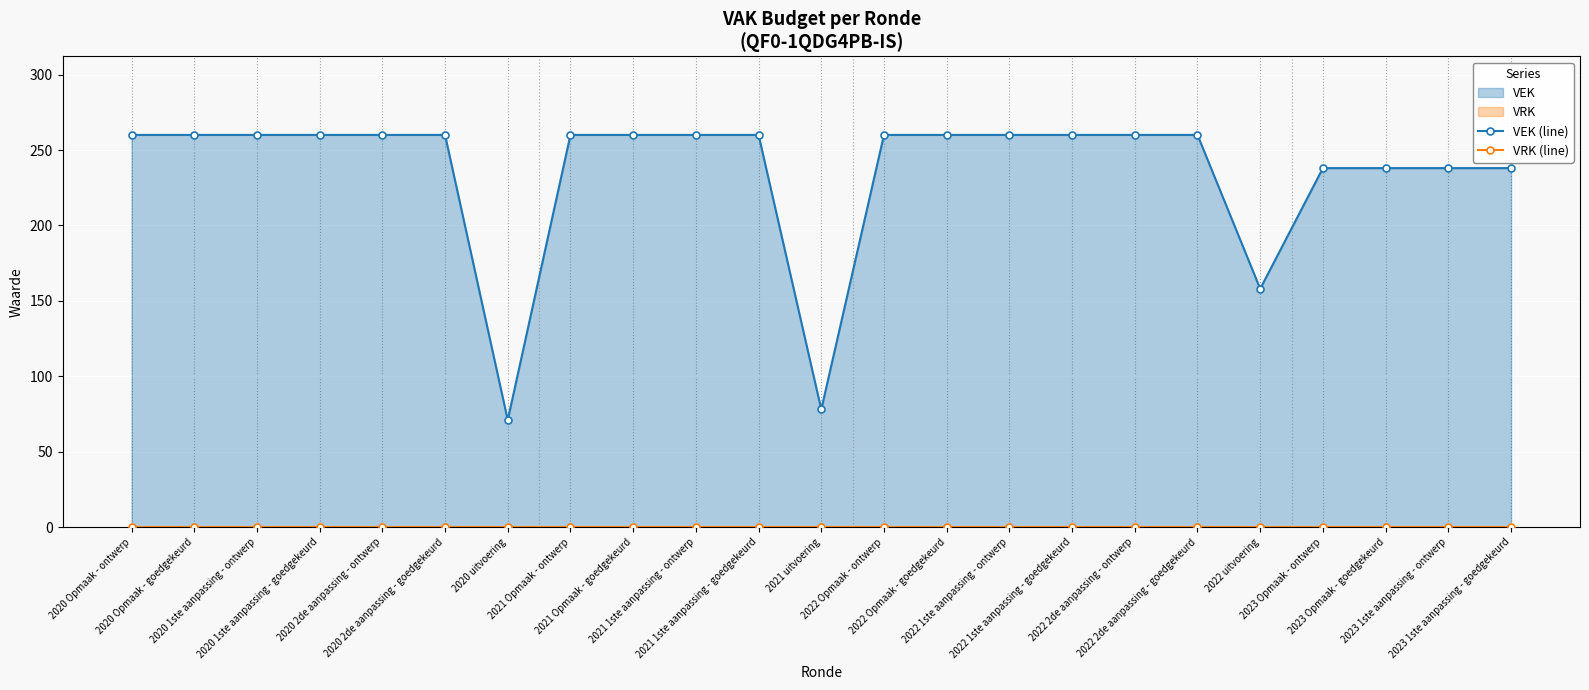

Reading left to right, transcribe all the data shown in this chart.

VEK (line): 2020 Opmaak - ontwerp=260	2020 Opmaak - goedgekeurd=260	2020 1ste aanpassing - ontwerp=260	2020 1ste aanpassing - goedgekeurd=260	2020 2de aanpassing - ontwerp=260	2020 2de aanpassing - goedgekeurd=260	2020 uitvoering=71	2021 Opmaak - ontwerp=260	2021 Opmaak - goedgekeurd=260	2021 1ste aanpassing - ontwerp=260	2021 1ste aanpassing - goedgekeurd=260	2021 uitvoering=78	2022 Opmaak - ontwerp=260	2022 Opmaak - goedgekeurd=260	2022 1ste aanpassing - ontwerp=260	2022 1ste aanpassing - goedgekeurd=260	2022 2de aanpassing - ontwerp=260	2022 2de aanpassing - goedgekeurd=260	2022 uitvoering=158	2023 Opmaak - ontwerp=238	2023 Opmaak - goedgekeurd=238	2023 1ste aanpassing - ontwerp=238	2023 1ste aanpassing - goedgekeurd=238
VRK (line): 2020 Opmaak - ontwerp=0	2020 Opmaak - goedgekeurd=0	2020 1ste aanpassing - ontwerp=0	2020 1ste aanpassing - goedgekeurd=0	2020 2de aanpassing - ontwerp=0	2020 2de aanpassing - goedgekeurd=0	2020 uitvoering=0	2021 Opmaak - ontwerp=0	2021 Opmaak - goedgekeurd=0	2021 1ste aanpassing - ontwerp=0	2021 1ste aanpassing - goedgekeurd=0	2021 uitvoering=0	2022 Opmaak - ontwerp=0	2022 Opmaak - goedgekeurd=0	2022 1ste aanpassing - ontwerp=0	2022 1ste aanpassing - goedgekeurd=0	2022 2de aanpassing - ontwerp=0	2022 2de aanpassing - goedgekeurd=0	2022 uitvoering=0	2023 Opmaak - ontwerp=0	2023 Opmaak - goedgekeurd=0	2023 1ste aanpassing - ontwerp=0	2023 1ste aanpassing - goedgekeurd=0